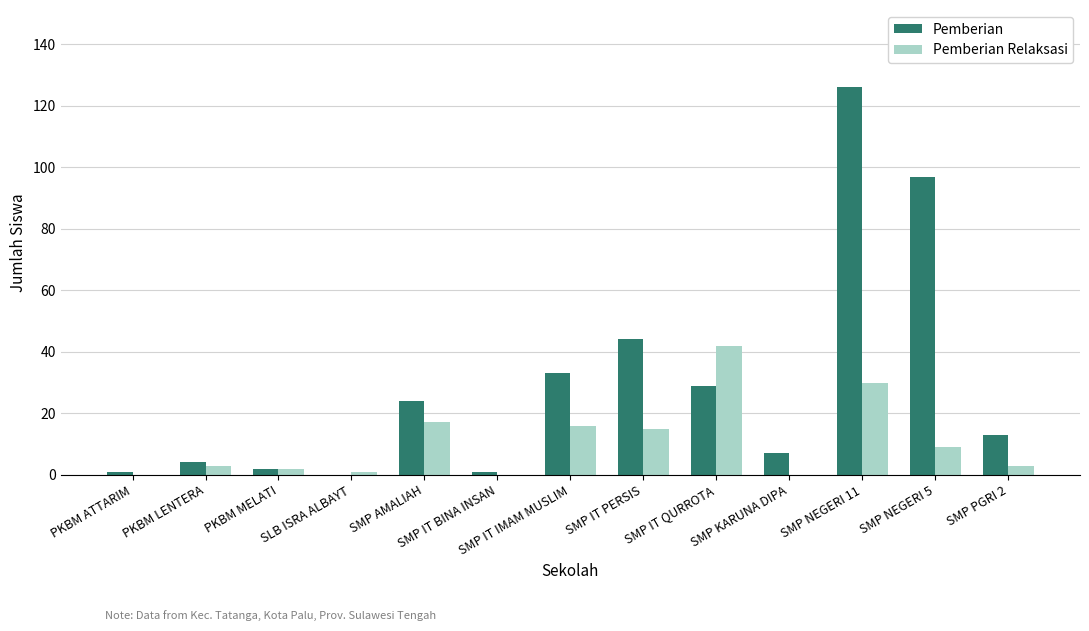

Which series changed the most between SMP AMALIAH and SMP PGRI 2?

Pemberian Relaksasi